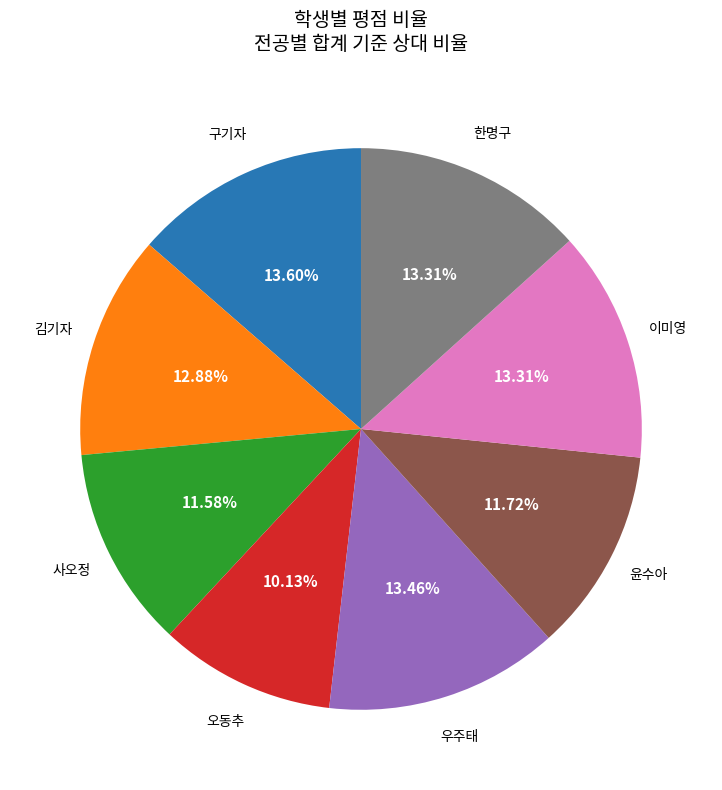

Is there any slice that represents more than half of the pie?

No